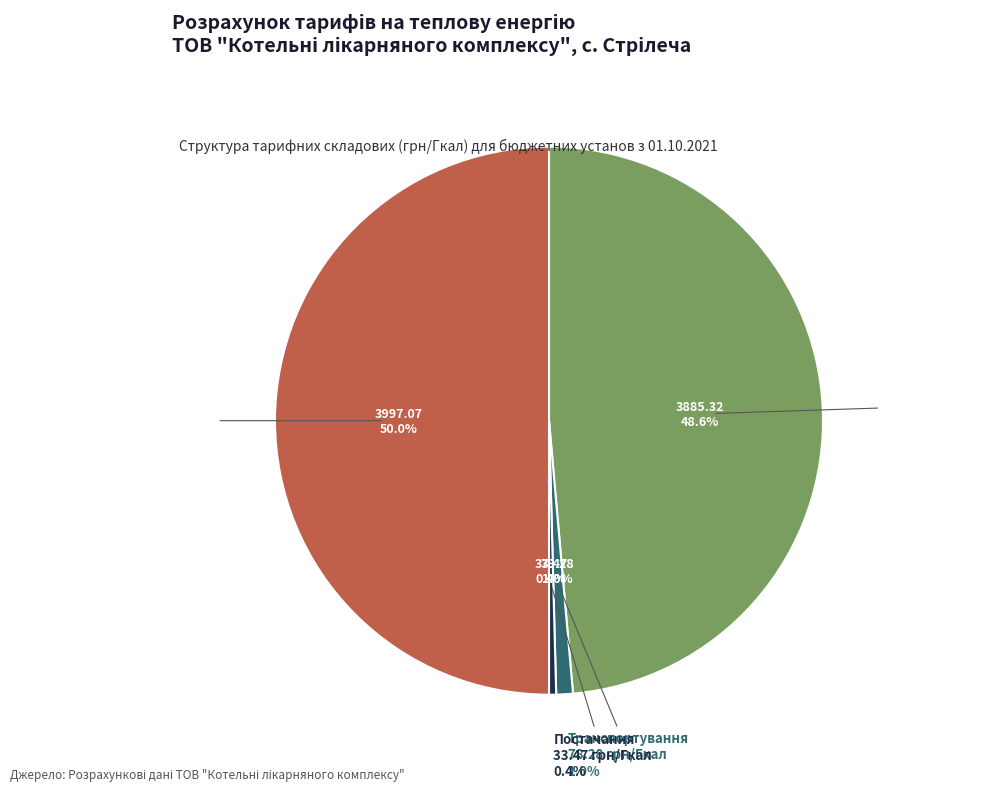

Do Тариф на виробництво теплової енергії and Тариф на теплову енергію together represent more than half of the pie?

Yes